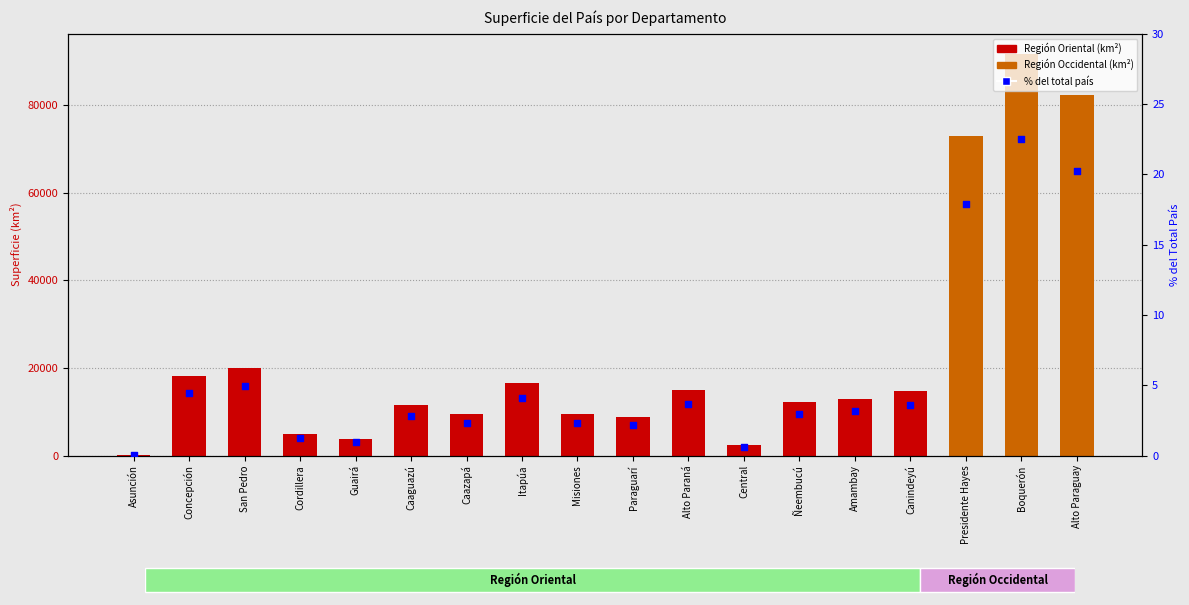

What is the change in value from Caaguazú to Presidente Hayes?

+15.1